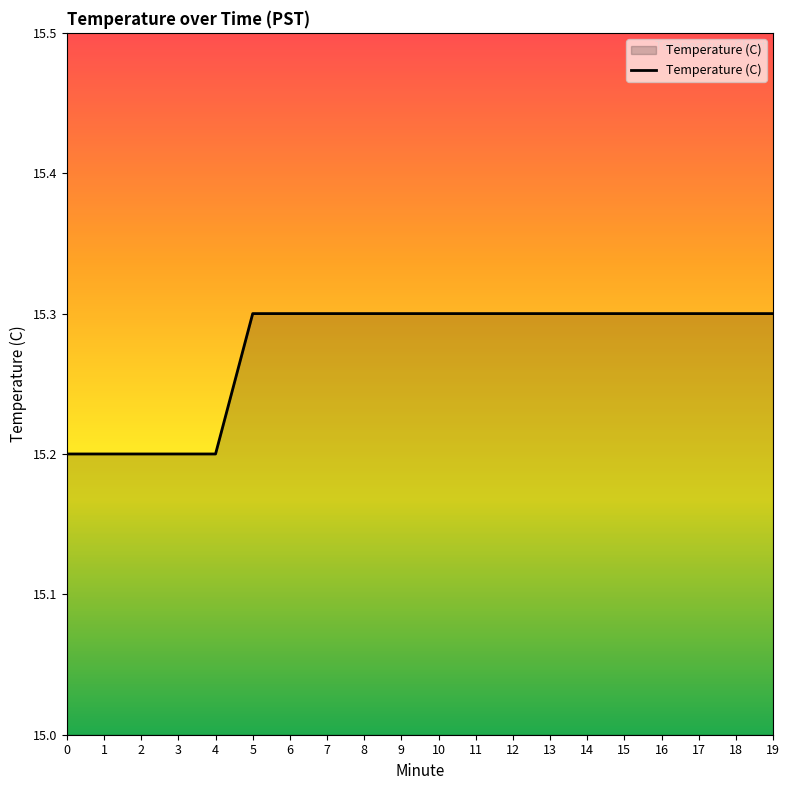

The chart shows a value of 26.6 at 2. True or false?

False